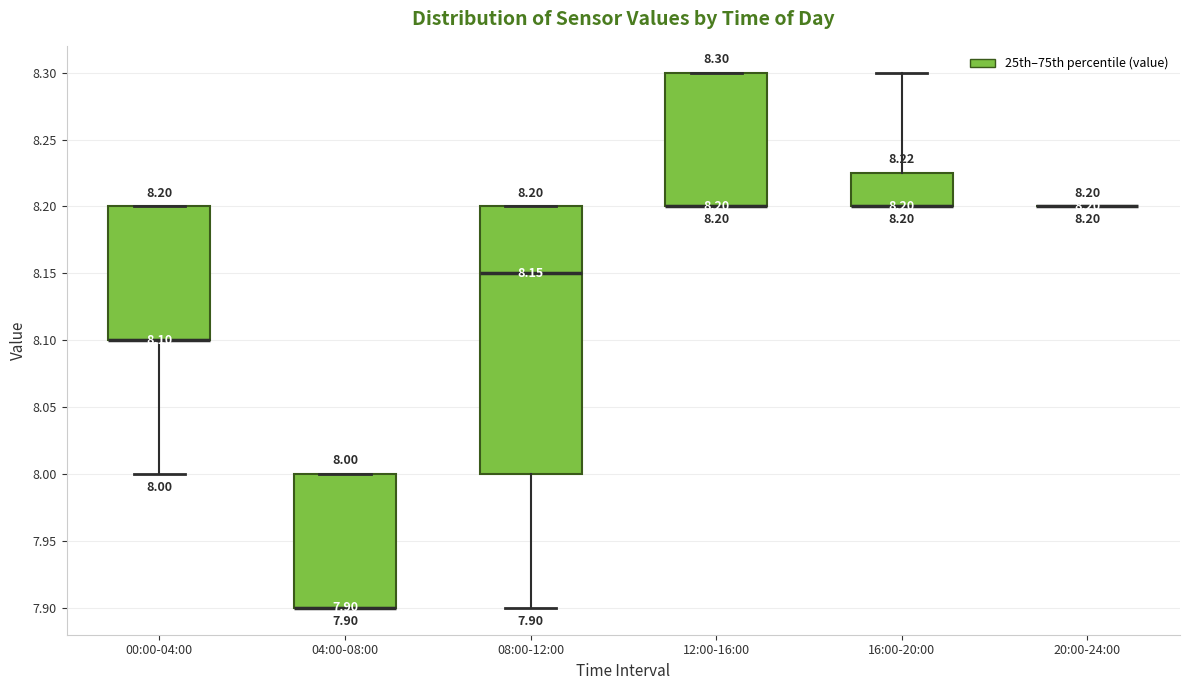

Comparing the boxes themselves (not the whiskers), which one is the tallest?

08:00-12:00